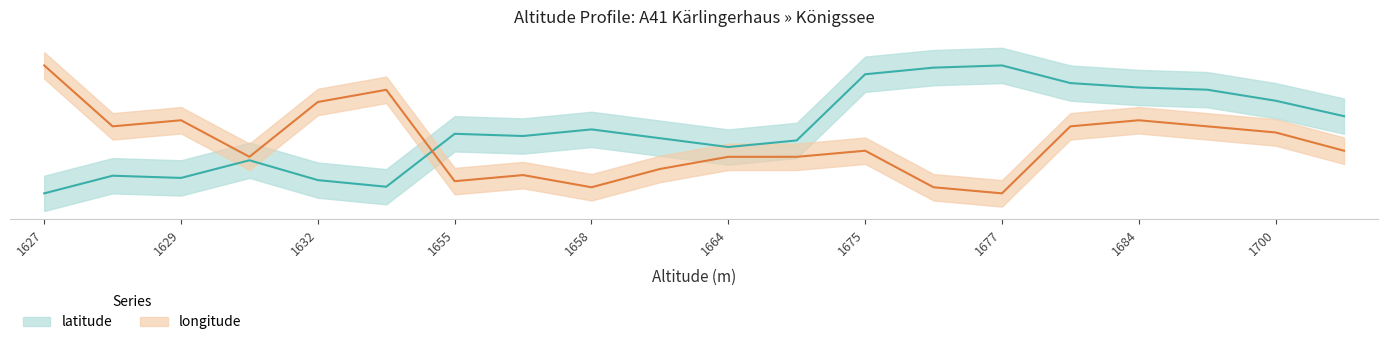

How many interior local peaks does the longitude series have?

5